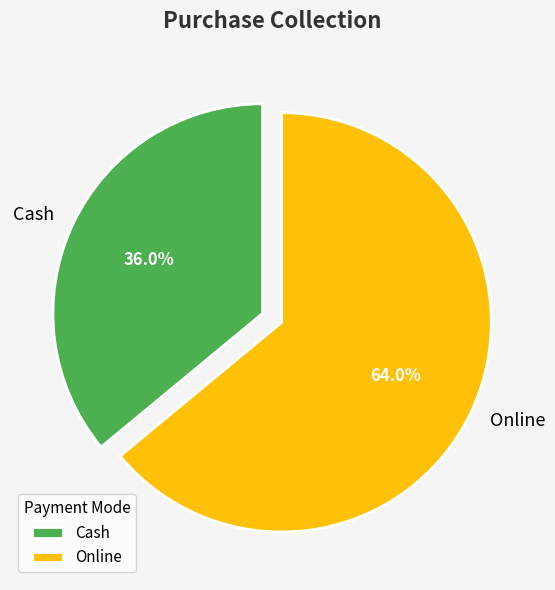

Is there any slice that represents more than half of the pie?

Yes